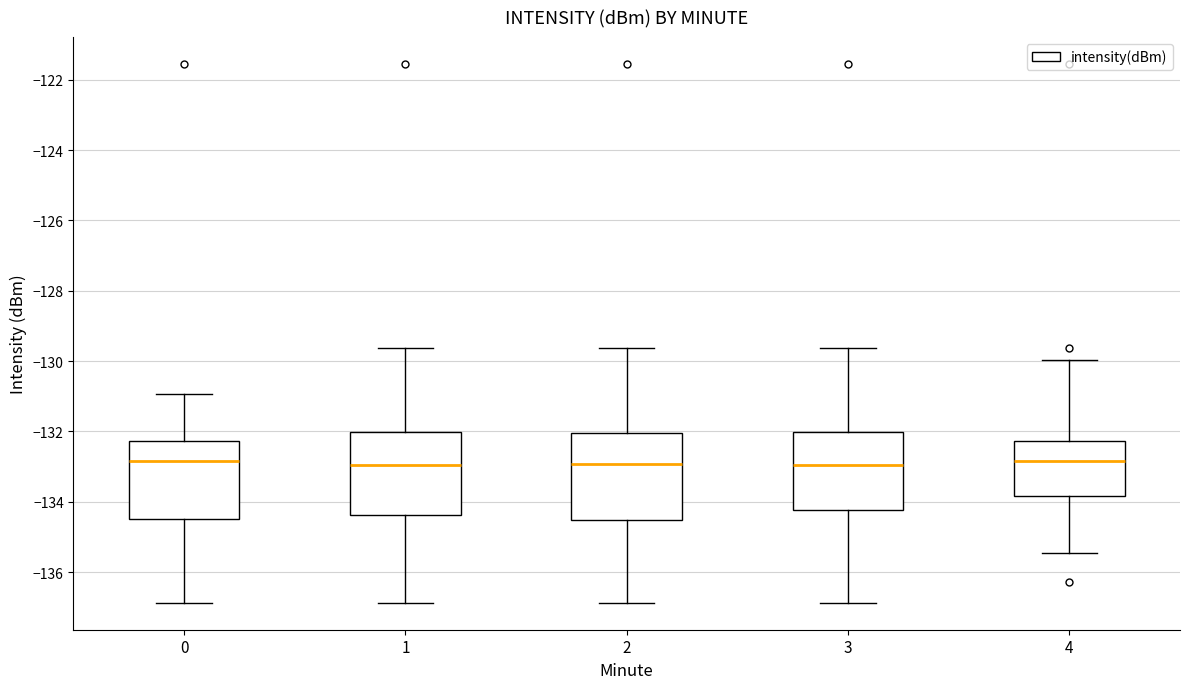

Reading left to right, transcribe this box plot: for each box, give where its median line is, the range the box spans, and where its two whiskers end, as read against the y-axis. The values are not printed on the chart, so give them approximately, as read against the axis.

0: median -132.8, box -134.4 to -132.2, whiskers -136.8 to -131.0
1: median -133.0, box -134.4 to -132.0, whiskers -136.8 to -129.6
2: median -133.0, box -134.6 to -132.0, whiskers -136.8 to -129.6
3: median -133.0, box -134.2 to -132.0, whiskers -136.8 to -129.6
4: median -132.8, box -133.8 to -132.2, whiskers -135.4 to -130.0